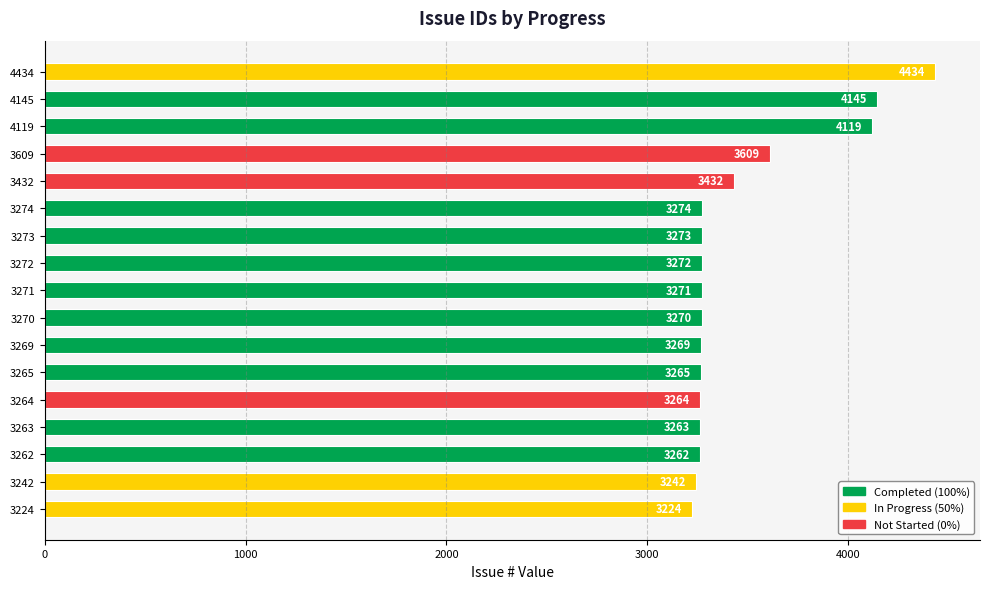

What is the value of the 8th bar from the top?

3272